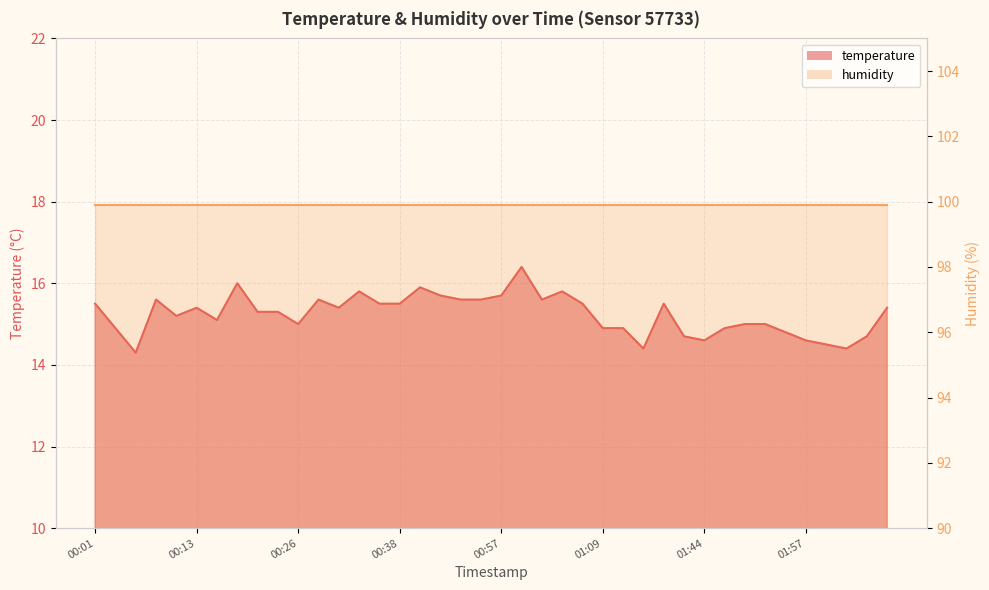

Reading left to right, extract all data points from this chart.

15.5	14.9	14.3	15.6	15.2	15.4	15.1	16.0	15.3	15.3	15.0	15.6	15.4	15.8	15.5	15.5	15.9	15.7	15.6	15.6	15.7	16.4	15.6	15.8	15.5	14.9	14.9	14.4	15.5	14.7	14.6	14.9	15.0	15.0	14.8	14.6	14.5	14.4	14.7	15.4